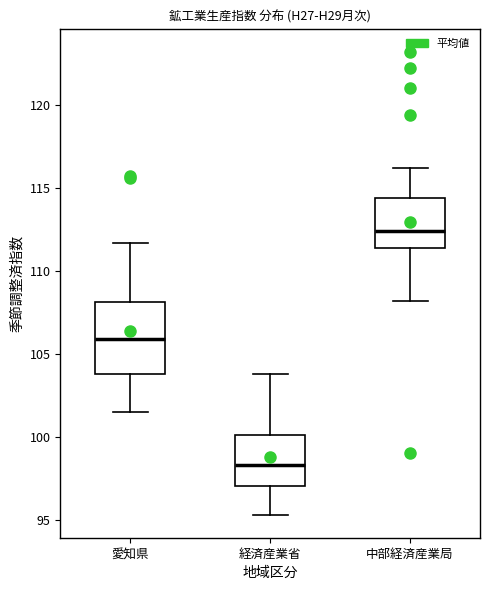

Reading left to right, read every box against the y-axis: the position of its median line, the range the box covers, and the ends of its whiskers. The values are not printed on the chart, so give them approximately, as read against the axis.

愛知県: median 106.0, box 104.0 to 108.0, whiskers 101.5 to 111.5
経済産業省: median 98.5, box 97.0 to 100.0, whiskers 95.5 to 104.0
中部経済産業局: median 112.5, box 111.5 to 114.5, whiskers 108.0 to 116.0